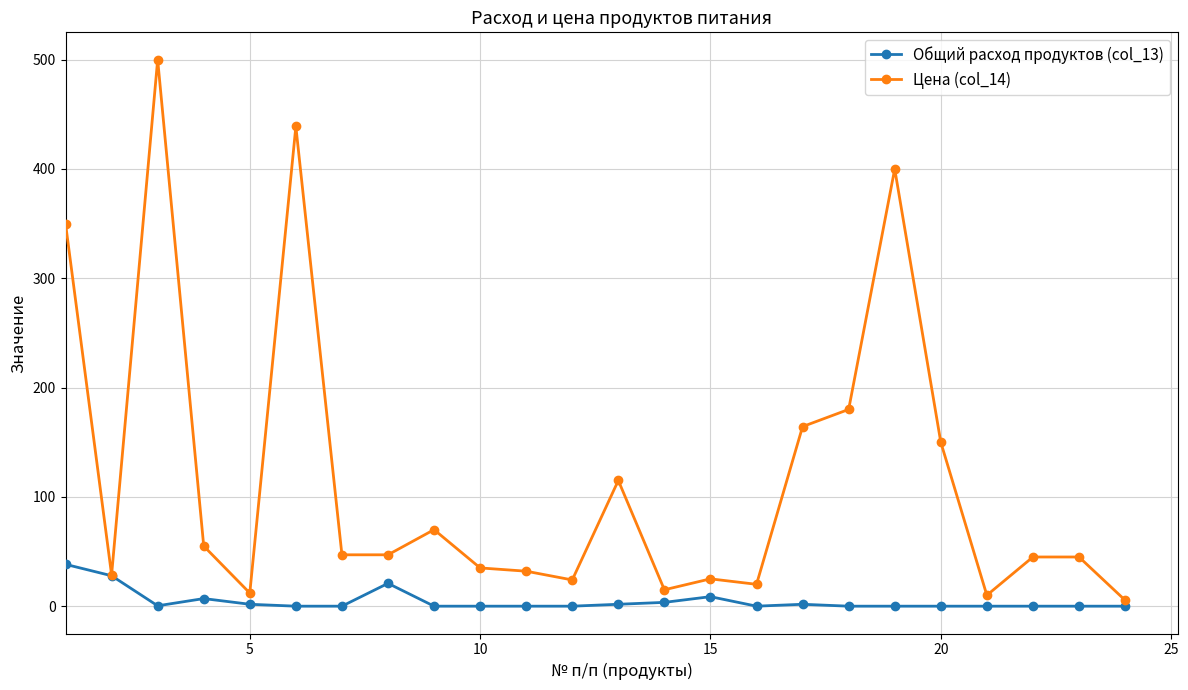

What is the difference between the maximum and minimum values in the Общий расход продуктов (col_13) series?

38.3